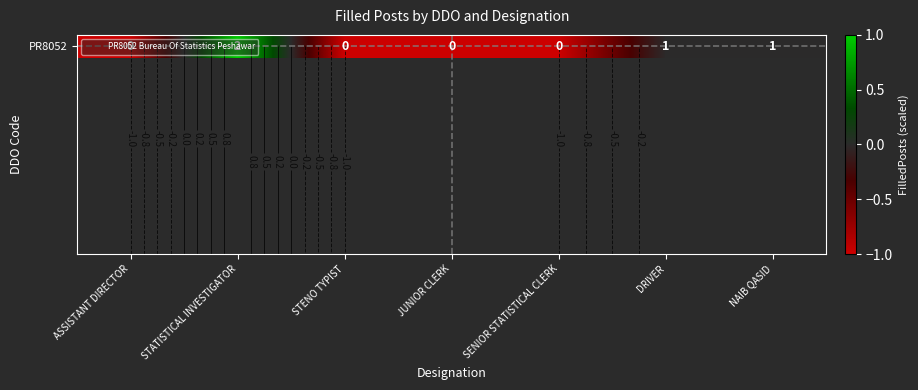

What is the minimum value shown in the chart?

-1.0